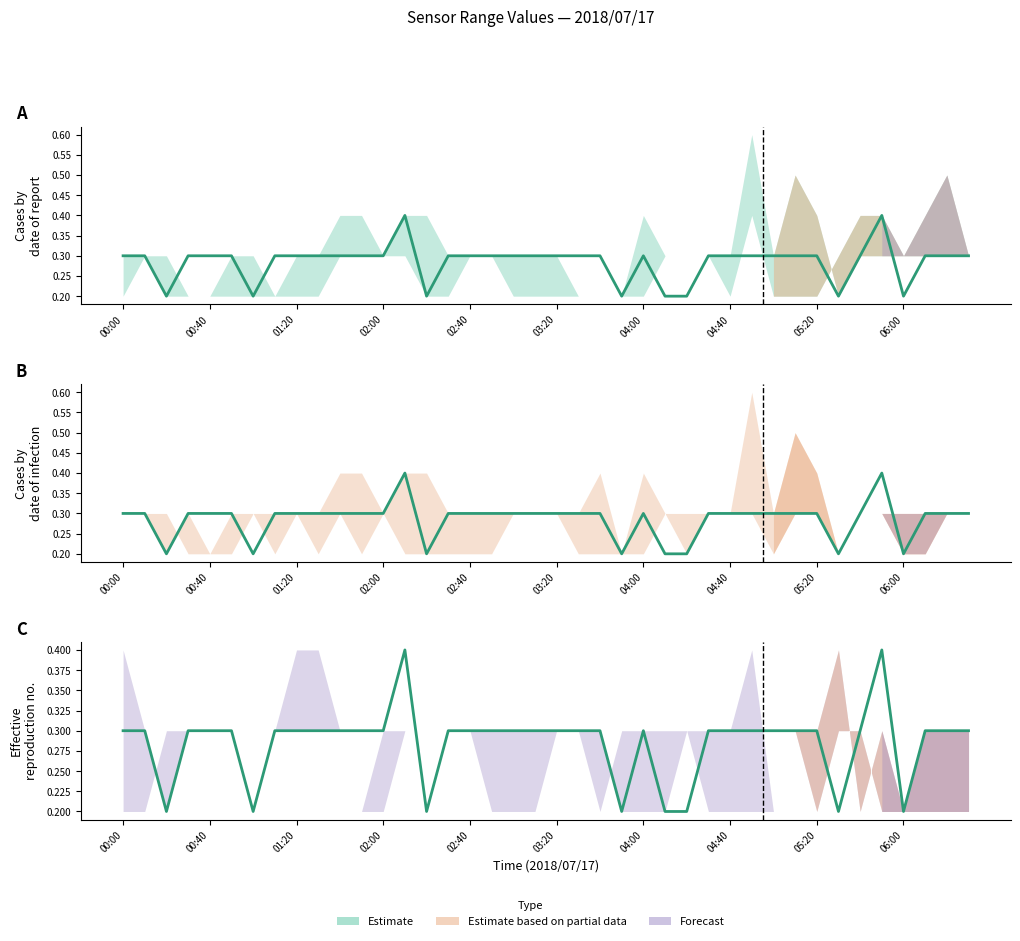

How many lines are shown in the chart?

1